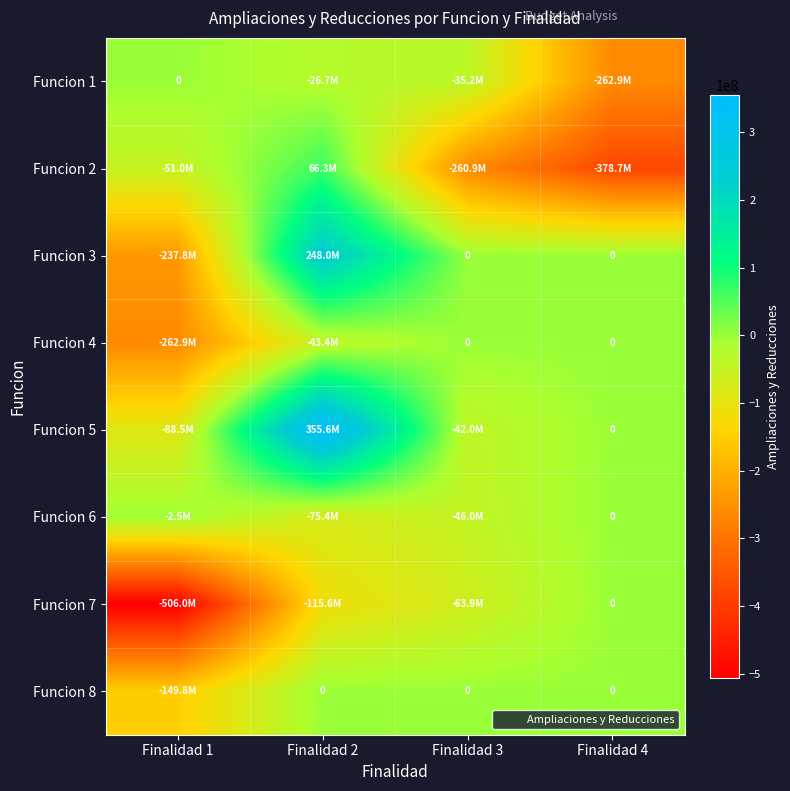

How many negative values does the Funcion 1 series have?

3